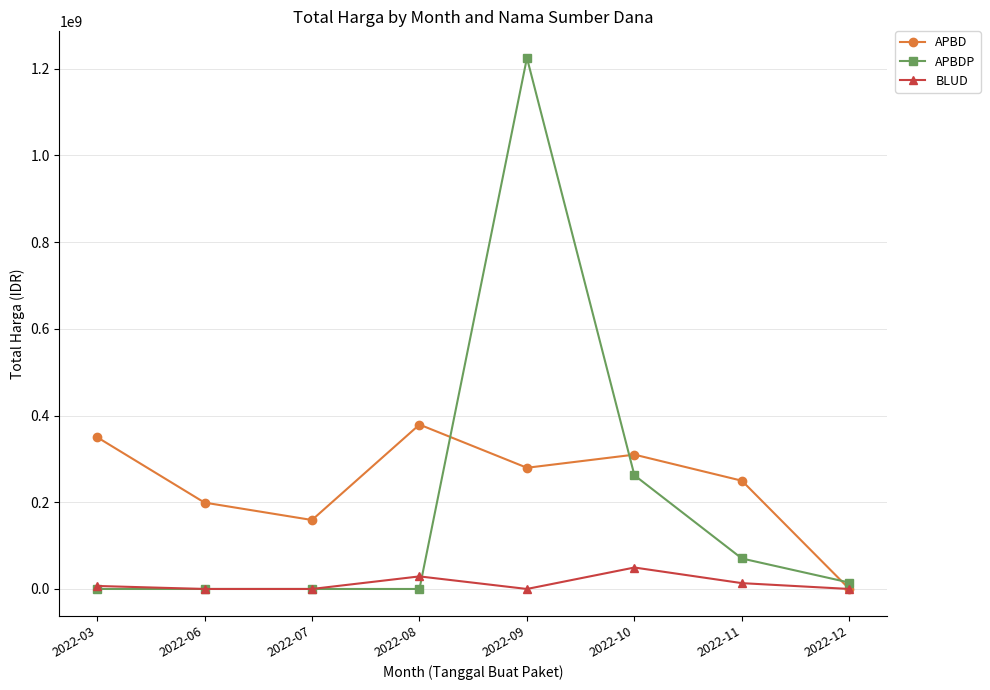

What is the approximate value of BLUD at 2022-10, to the nearest 10?

49478000